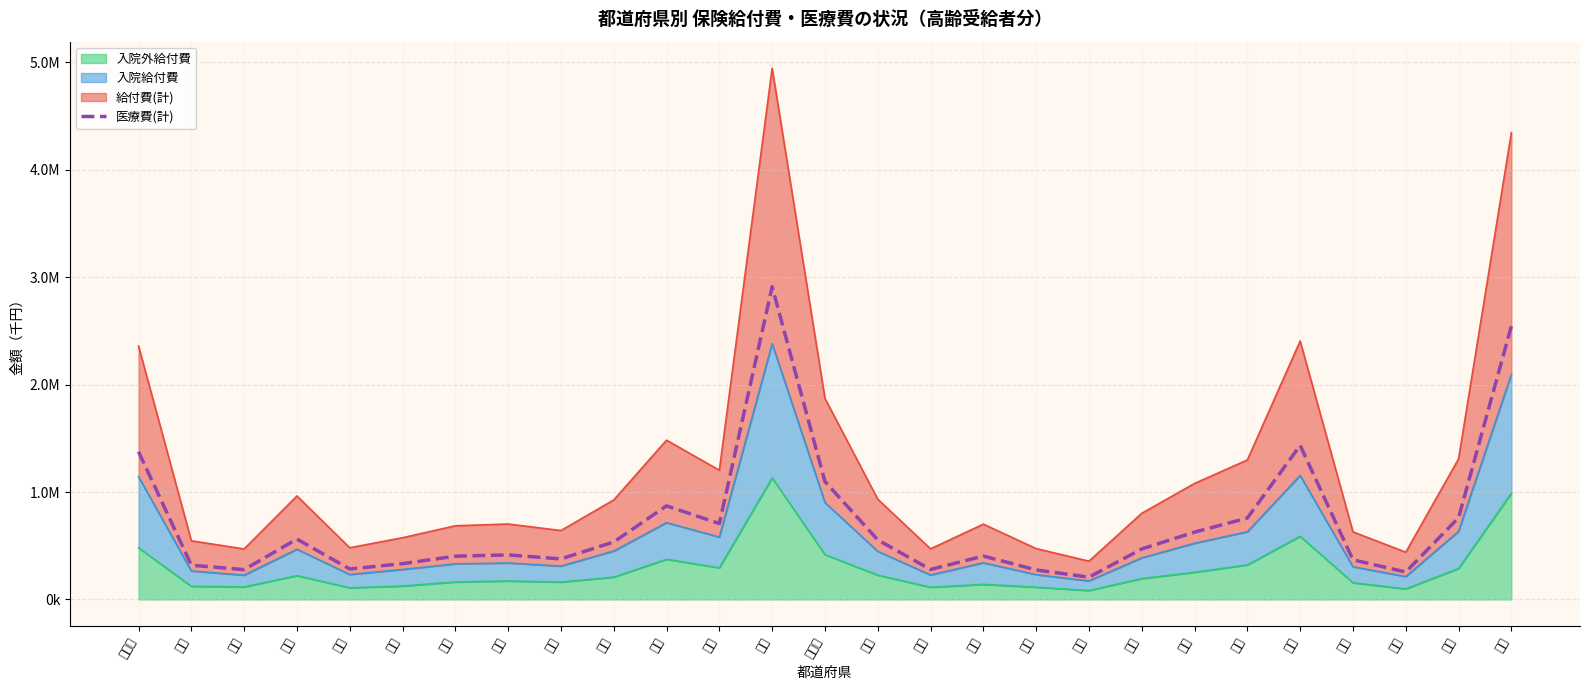

Between 京都 and 北海道, which is larger?

北海道